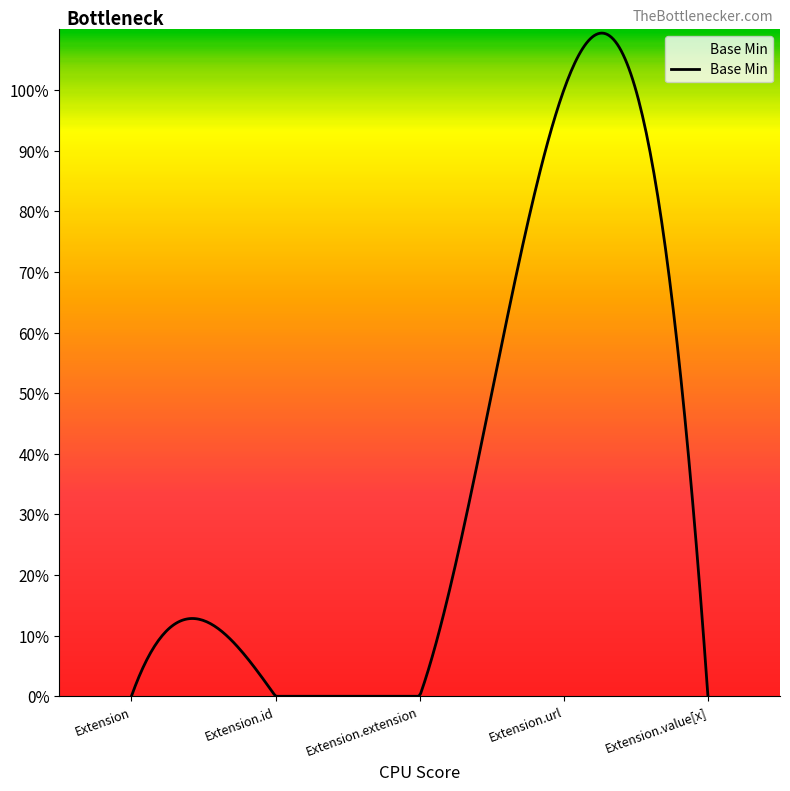

Is this an area chart (filled region under the line)?

Yes